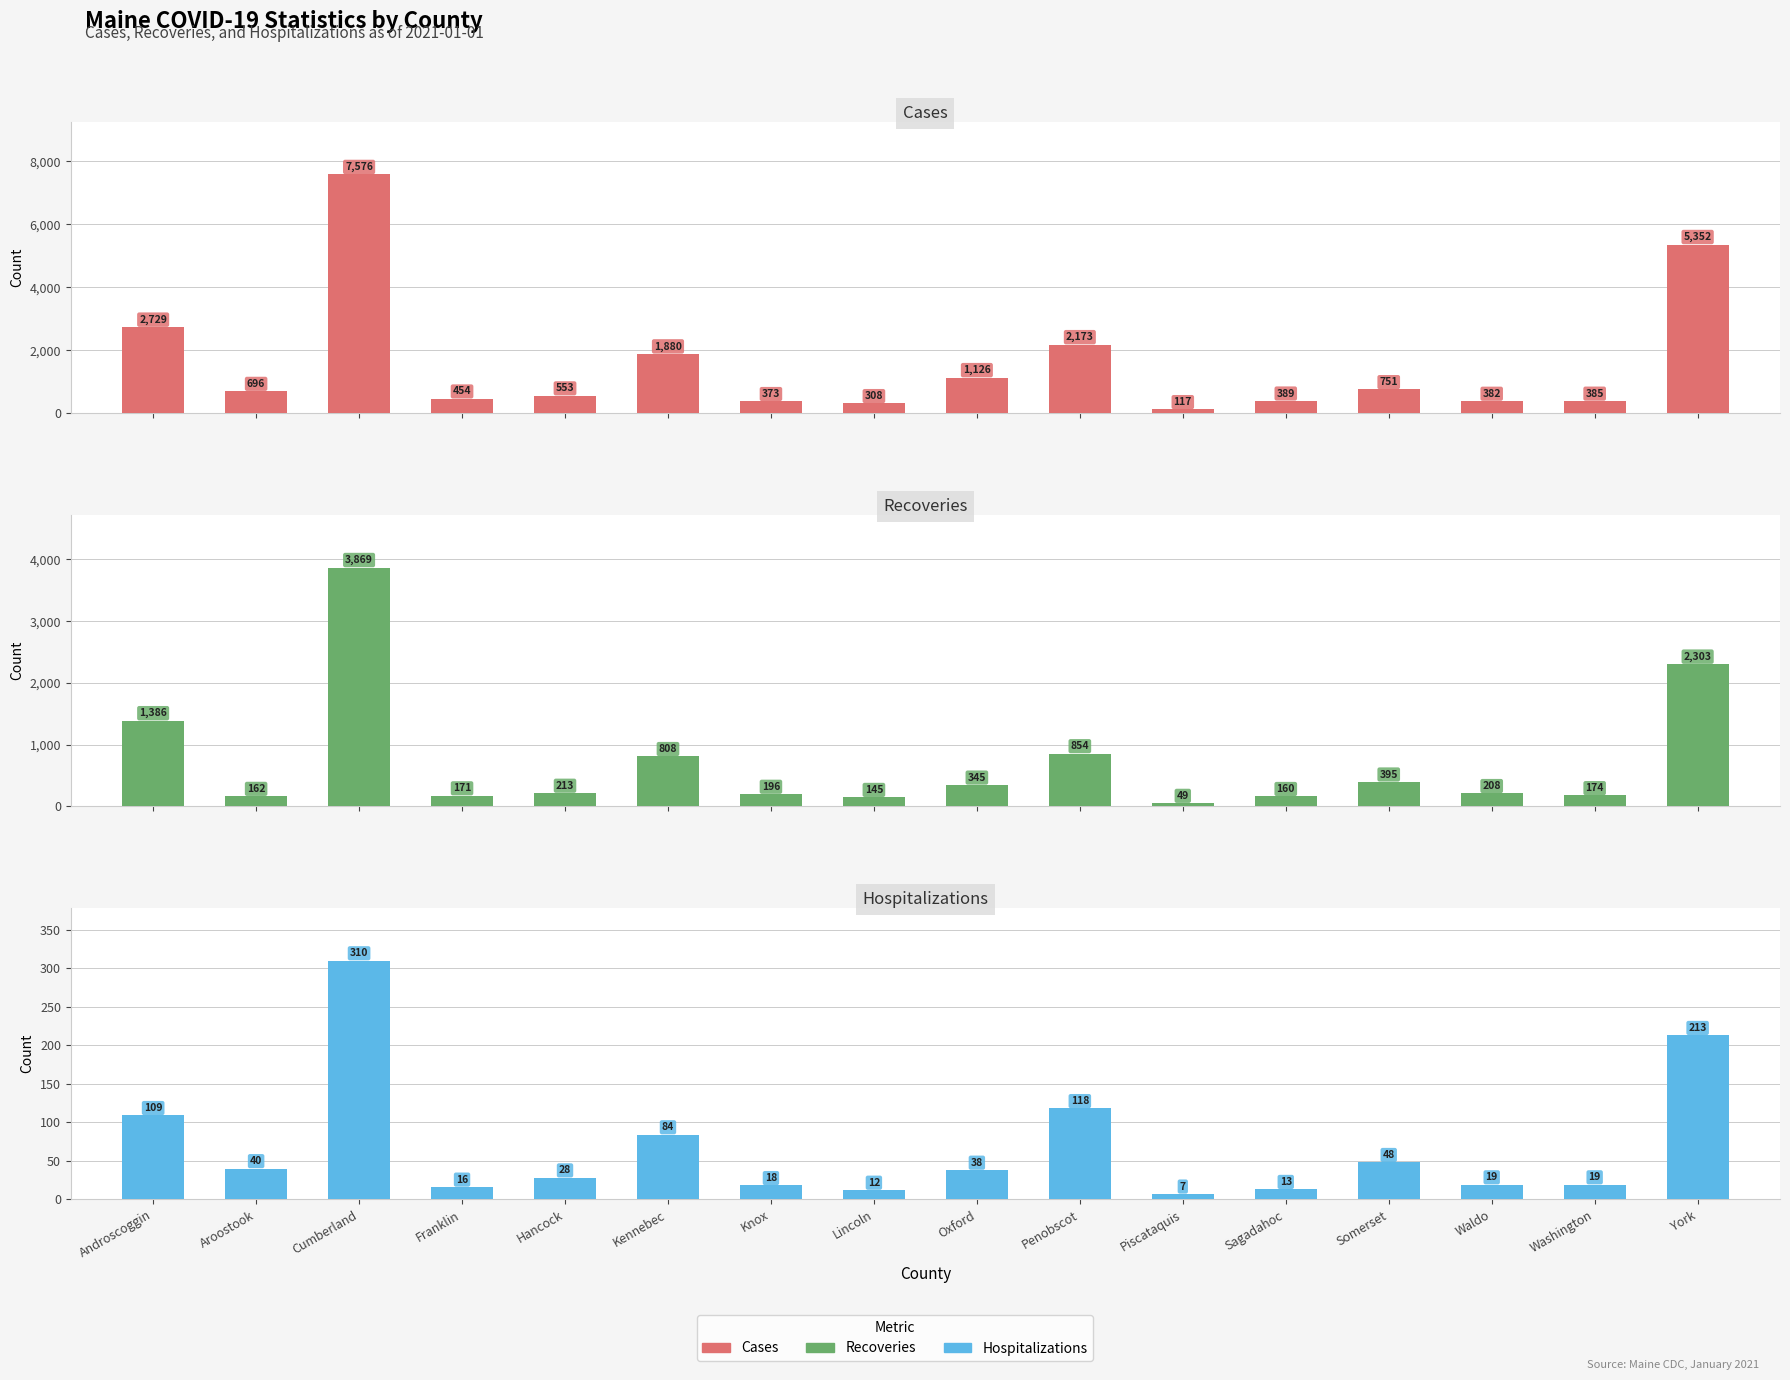

What is the label of the 10th bar from the left?

Penobscot